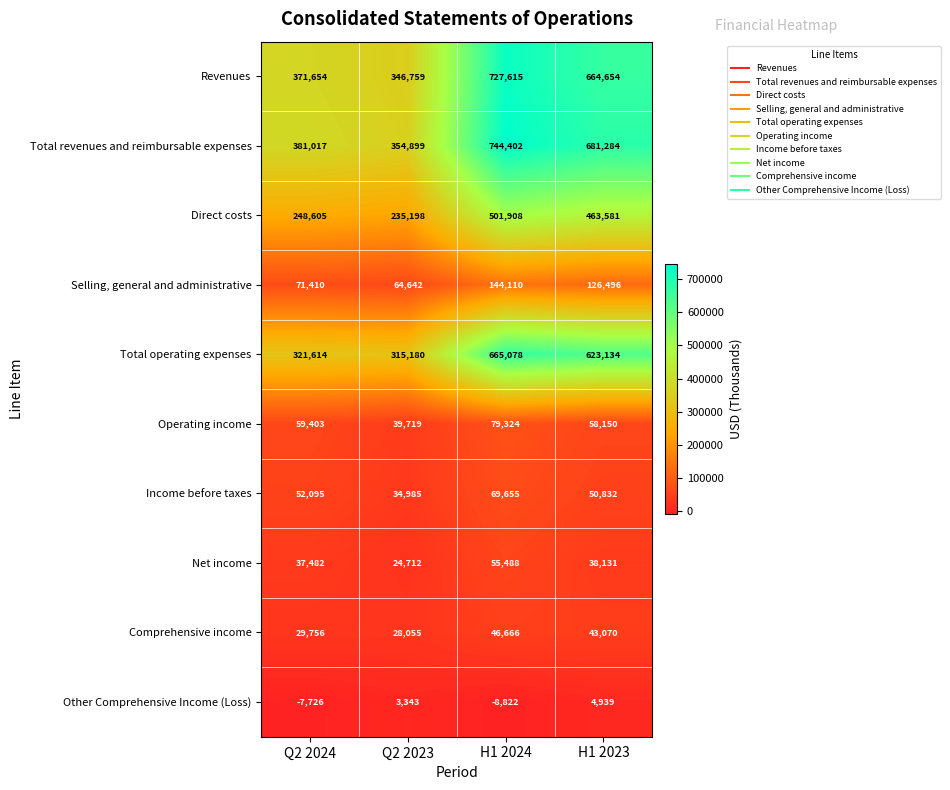

What is the sum of the Revenues values at H1 2024 and Q2 2024?

1099269